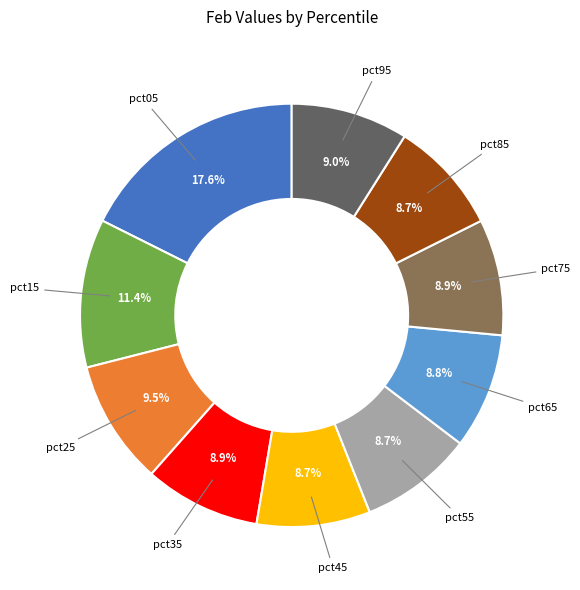

What is the total percentage of pct85 and pct25?

18.2%